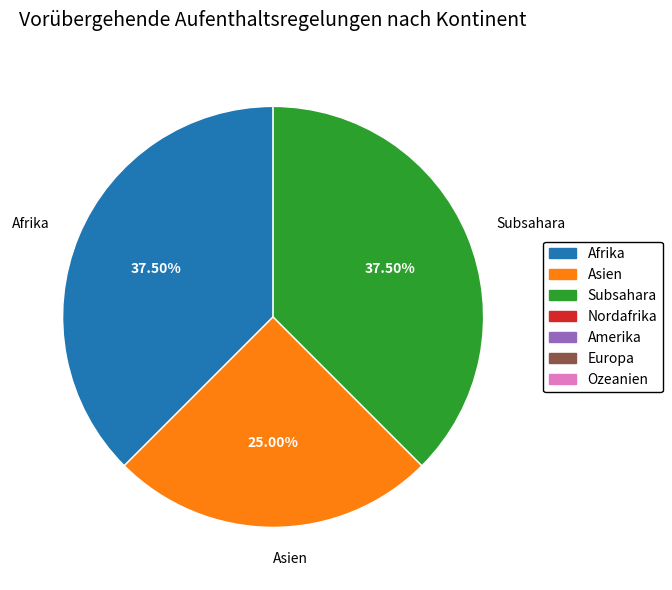

How many segments does this pie chart have?

3